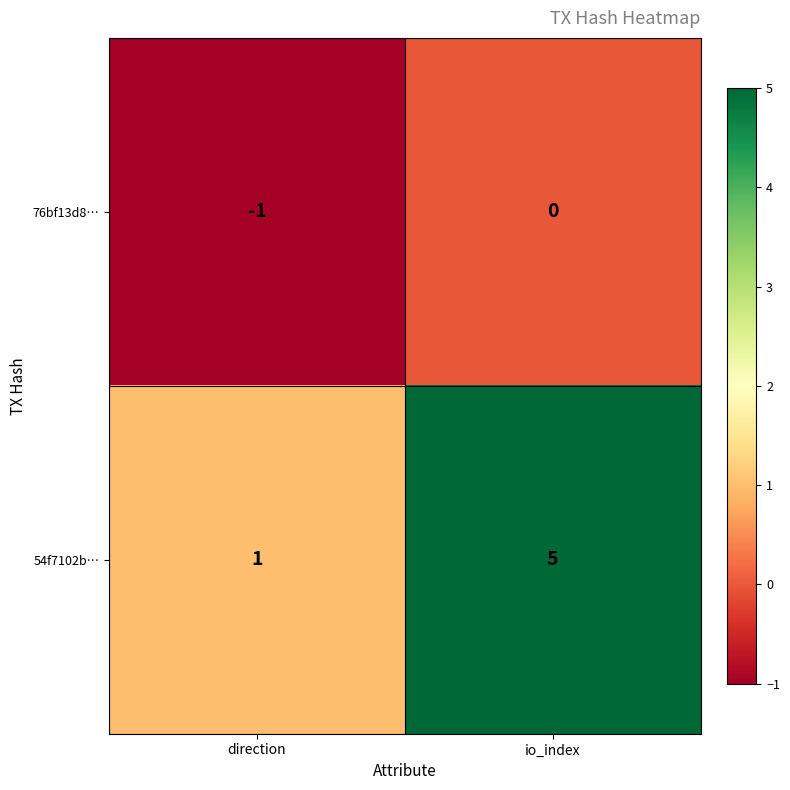

What is the difference between the maximum and minimum values in the 54f7102b… series?

4